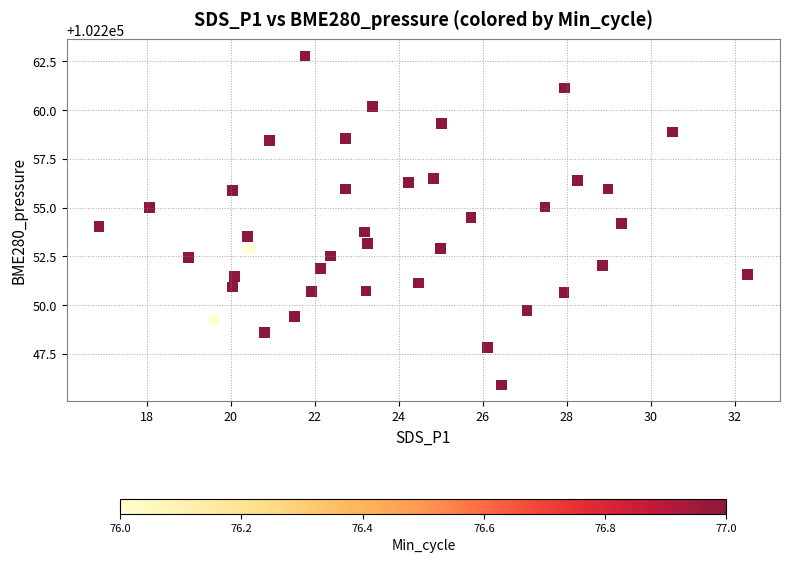

What is the range of X values (max minus min)?

15.4